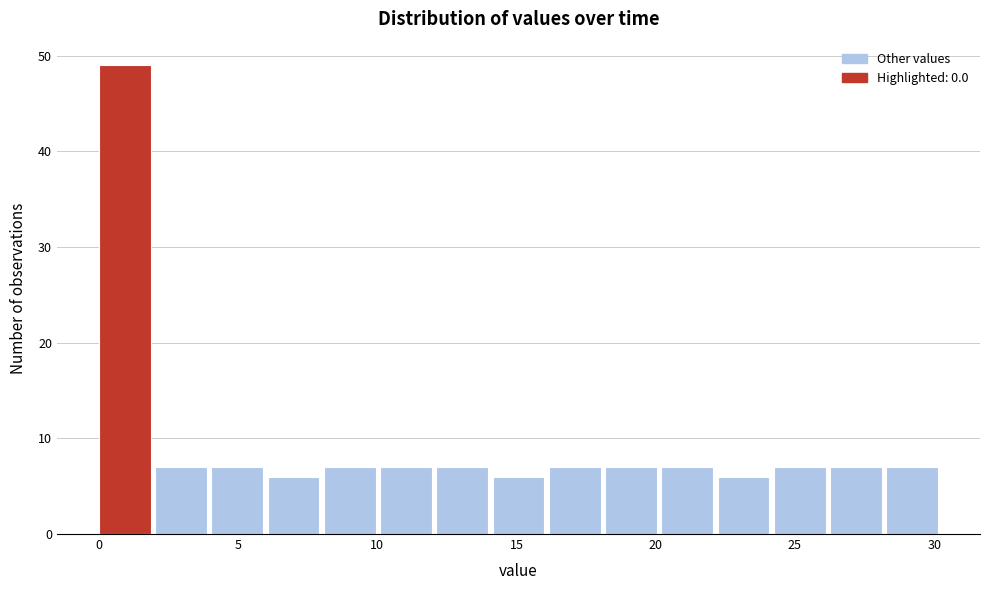

Over which range of the x-axis is the bar tallest?

0.0 to 2.0